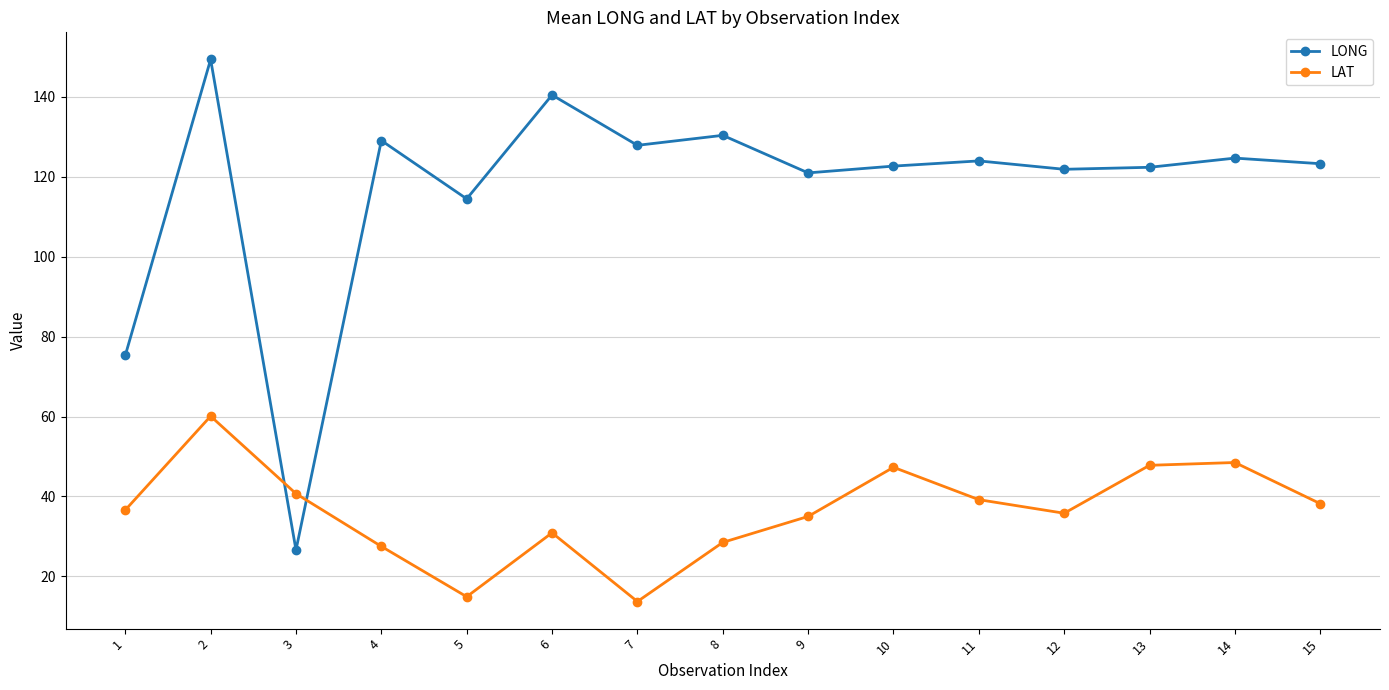

What is the difference between the highest and lowest values at 13?

74.6